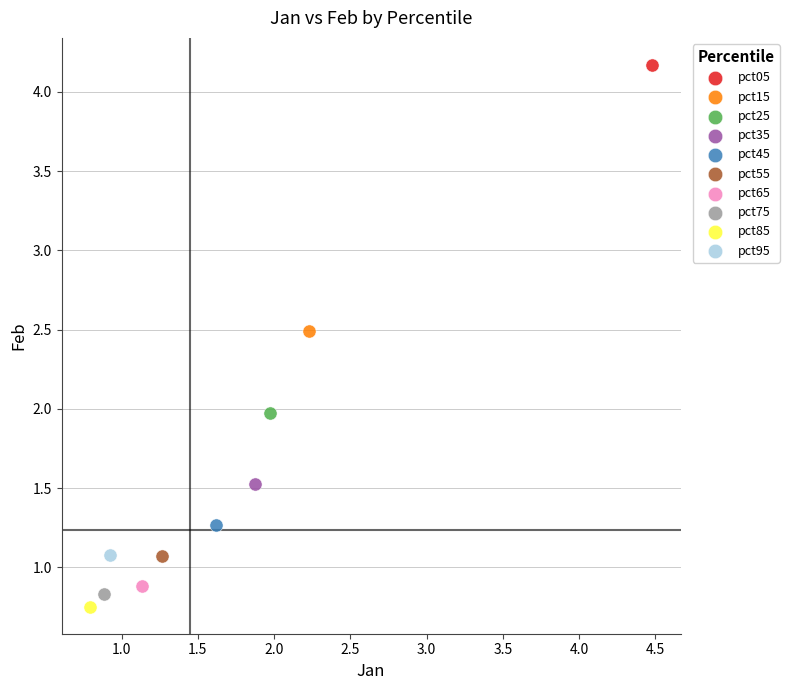

Which series reaches the minimum Y coordinate?

pct85